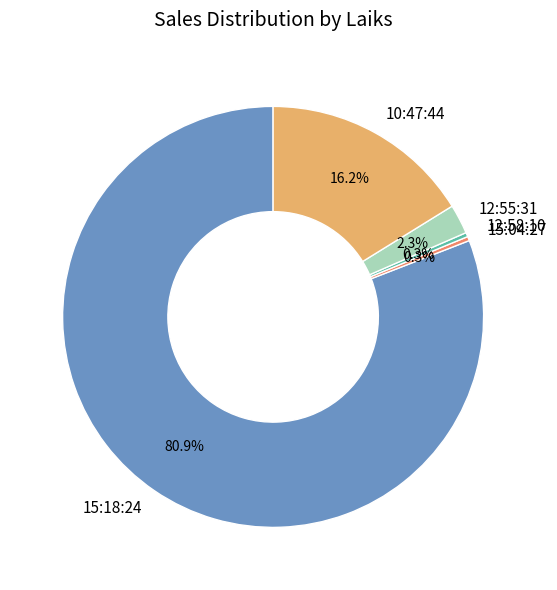

Is it true that 12:58:10 is 8% of the pie?

False